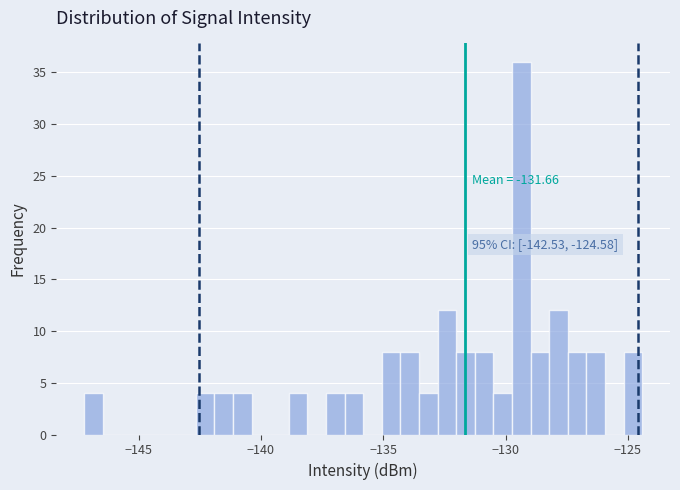

Around what value on the x-axis is the tallest bar? Give the approximate position of its centre, as read against the axis.

-129.5